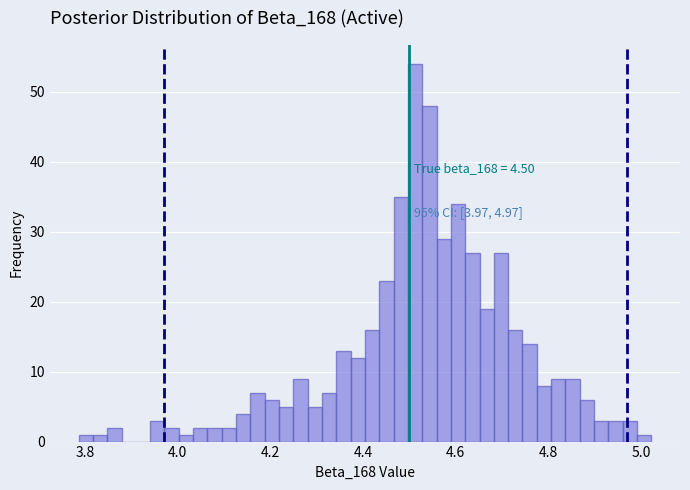

Around what value on the x-axis is the tallest bar? Give the approximate position of its centre, as read against the axis.

4.52